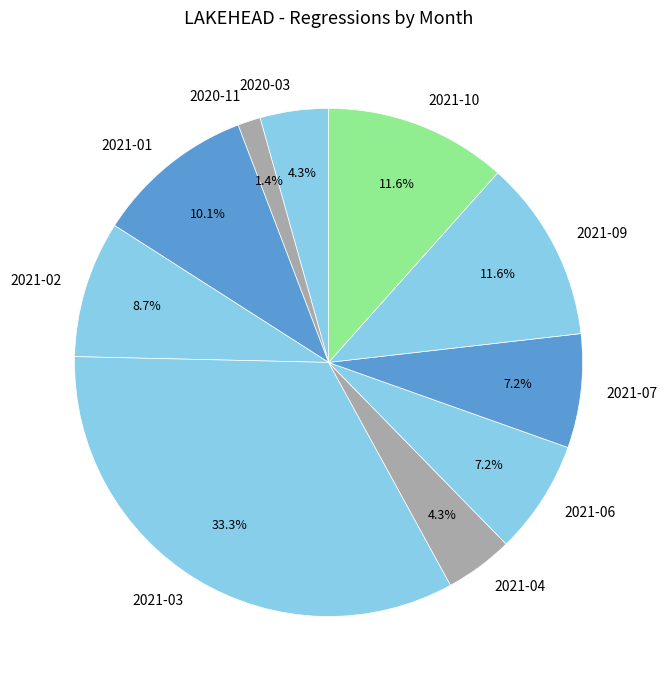

Which has a higher value, 2021-01 or 2021-07?

2021-01